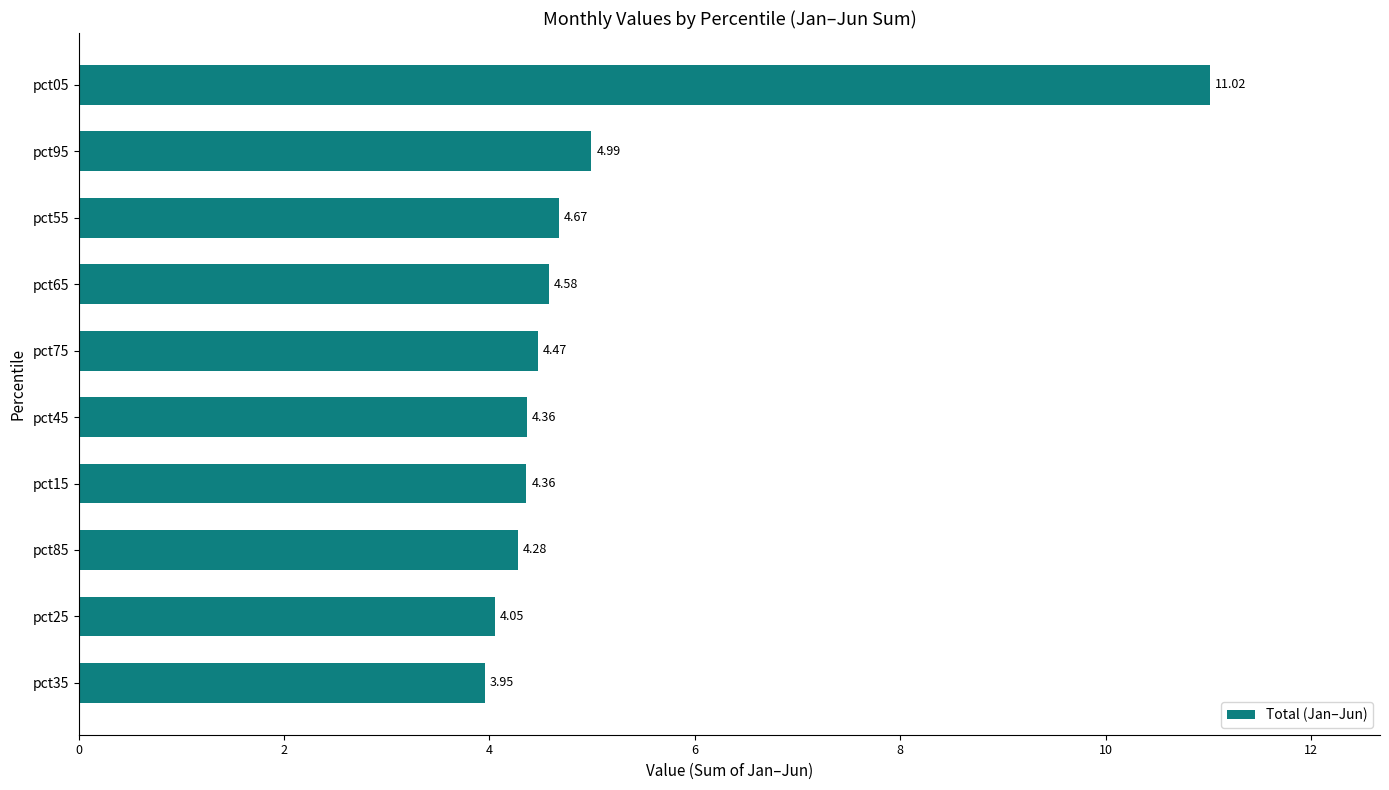

What is the difference between the values at pct95 and pct05?

6.0